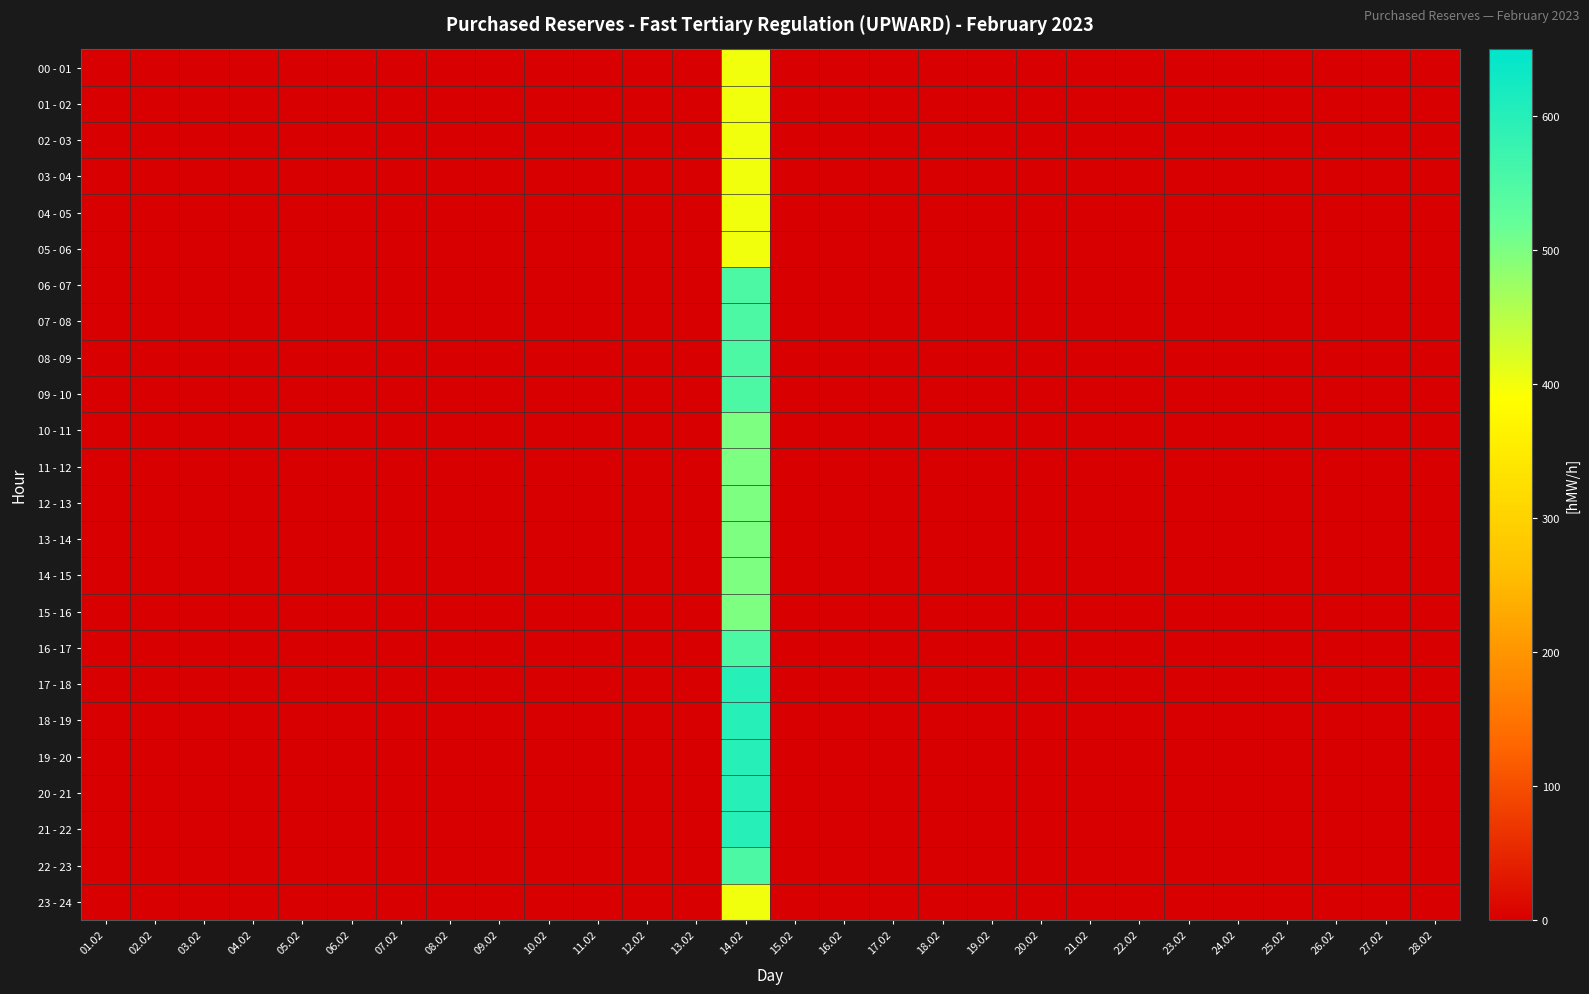

Rank the series at 02.02 from highest to lowest value.

00 - 01, 01 - 02, 02 - 03, 03 - 04, 04 - 05, 05 - 06, 06 - 07, 07 - 08, 08 - 09, 09 - 10, 10 - 11, 11 - 12, 12 - 13, 13 - 14, 14 - 15, 15 - 16, 16 - 17, 17 - 18, 18 - 19, 19 - 20, 20 - 21, 21 - 22, 22 - 23, 23 - 24